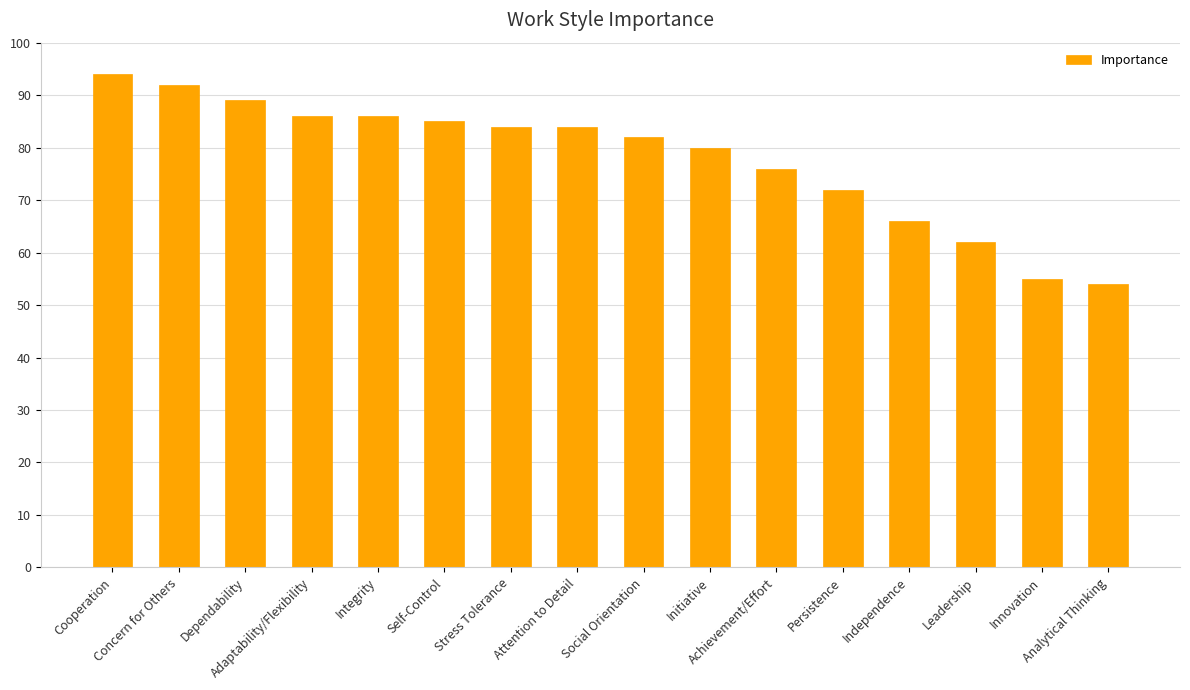

Between Leadership and Dependability, which is larger?

Dependability